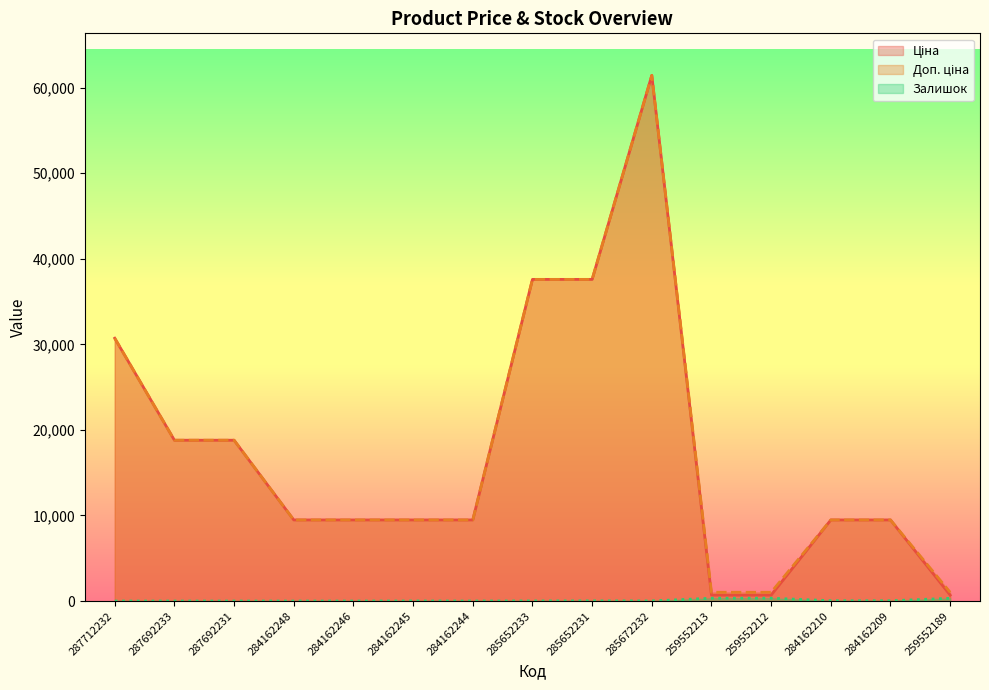

Which series has the largest range (max minus min)?

Ціна